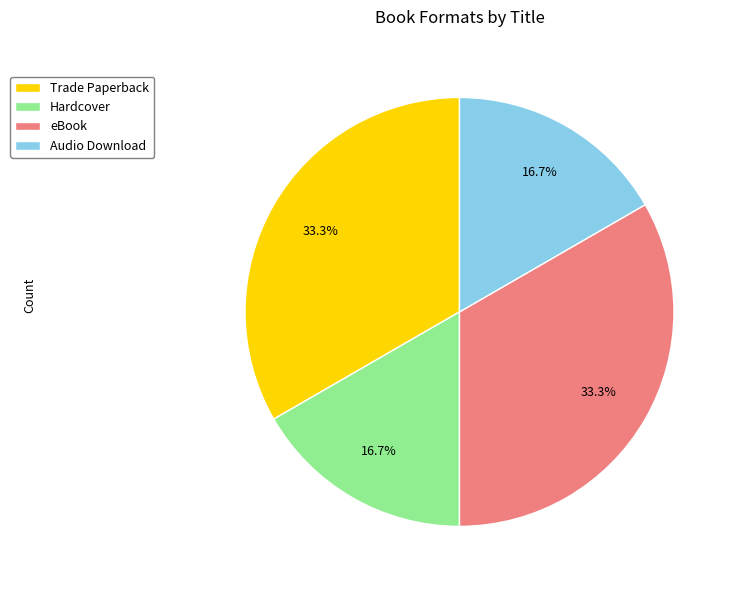

Does any single category account for the majority?

No